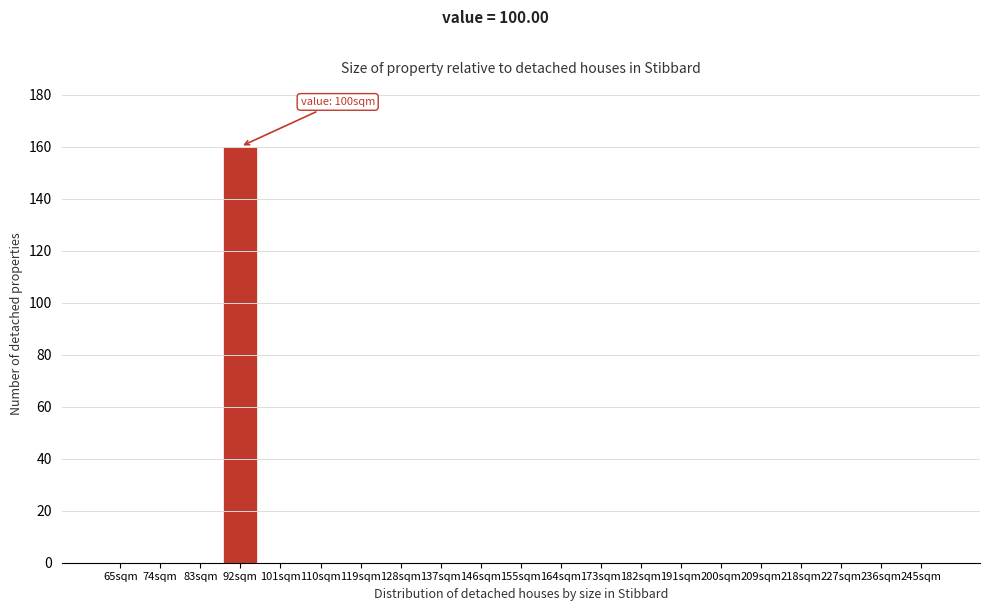

Reading right to left, what are all the values shown in this chart?

245sqm=0	236sqm=0	227sqm=0	218sqm=0	209sqm=0	200sqm=0	191sqm=0	182sqm=0	173sqm=0	164sqm=0	155sqm=0	146sqm=0	137sqm=0	128sqm=0	119sqm=0	110sqm=0	101sqm=0	92sqm=160	83sqm=0	74sqm=0	65sqm=0